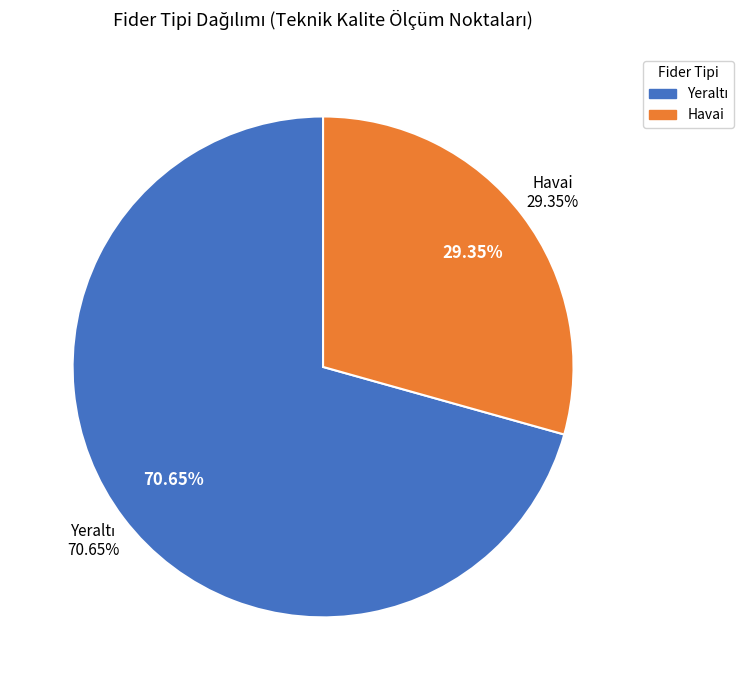

Which has a higher value, Havai or Yeraltı?

Yeraltı